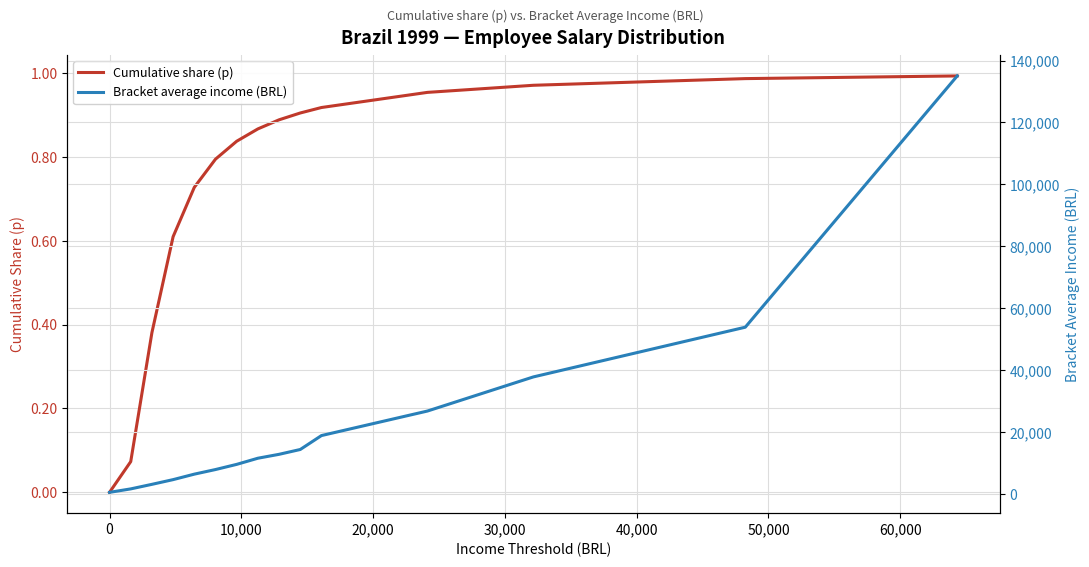

What is the sum of all Cumulative share (p) values?

10.9